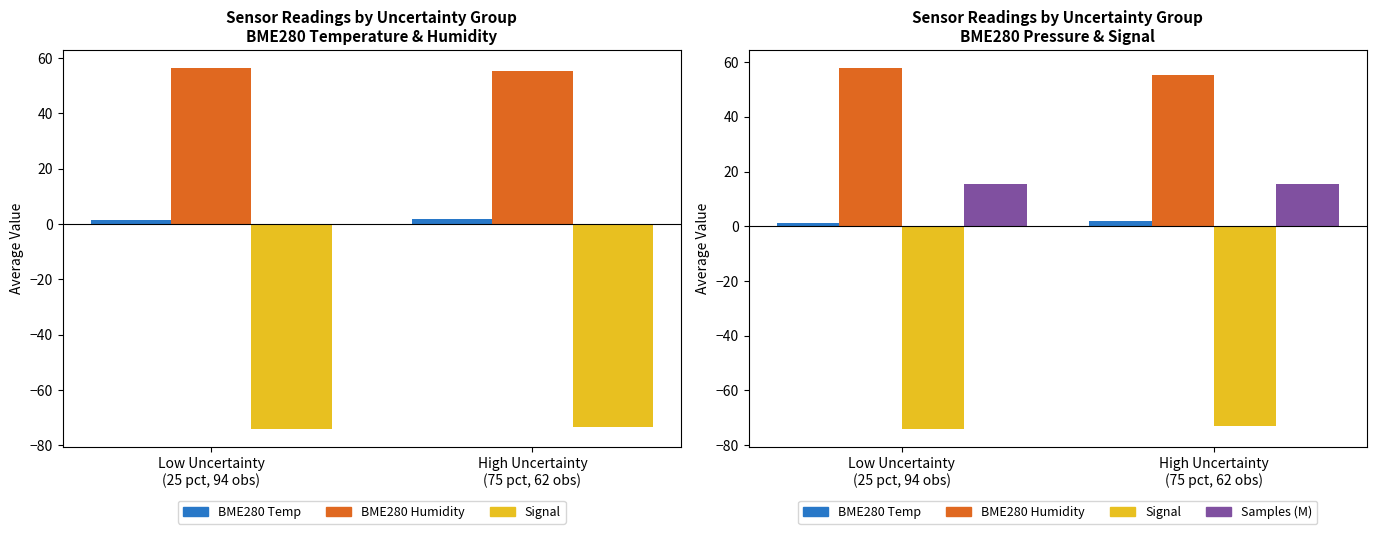

Is it true that Samples (M) equals 15.3 at Low Uncertainty
(25 pct, 94 obs)?

True